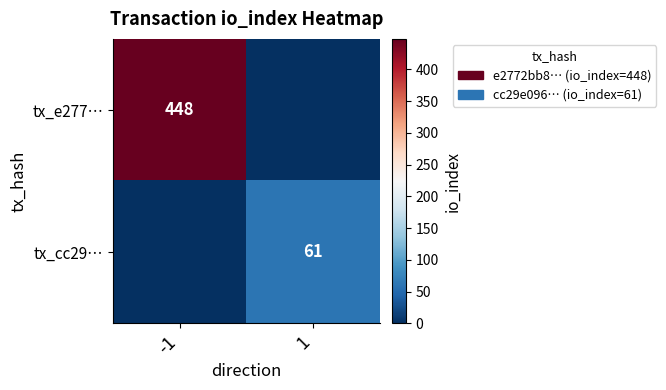

True or false: tx_cc29… has a value of 61 at 1.

True